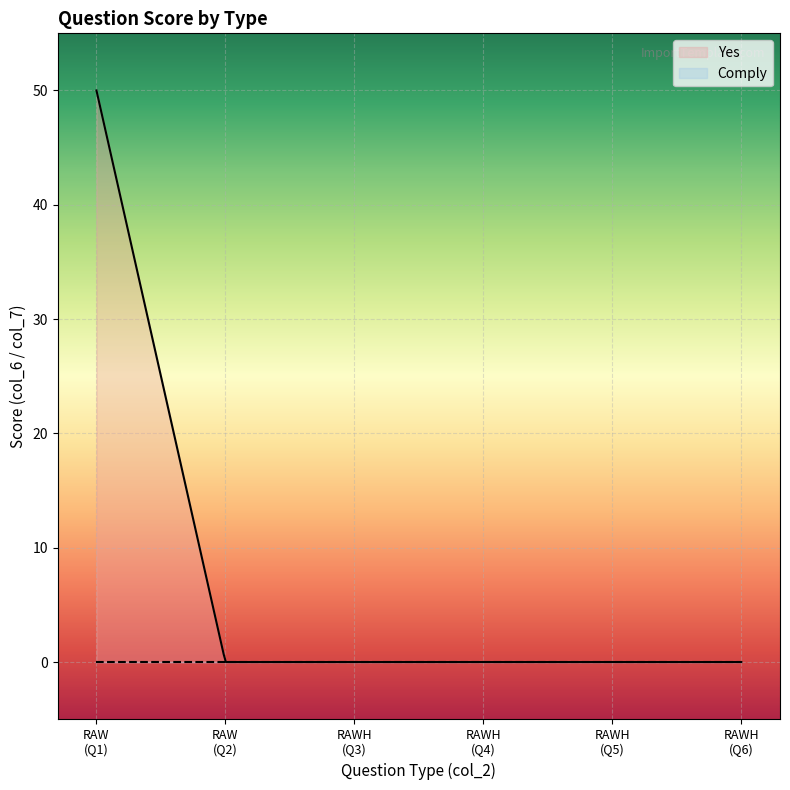

What is the maximum value for Yes?

50.0